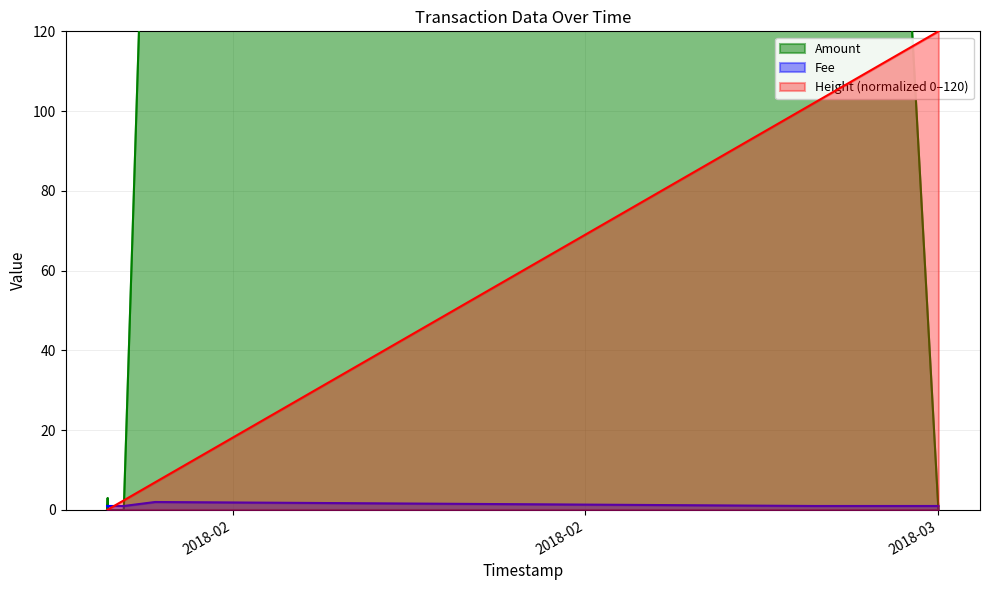

What is the difference between the maximum and minimum values in the Amount series?

566.2